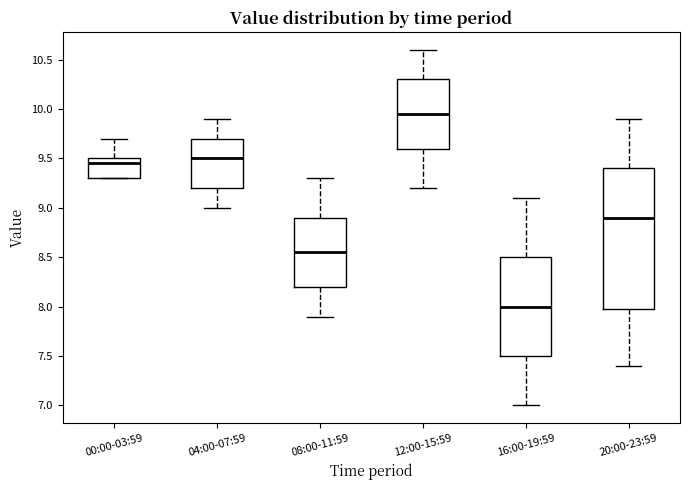

Comparing the boxes themselves (not the whiskers), which one is the tallest?

20:00-23:59